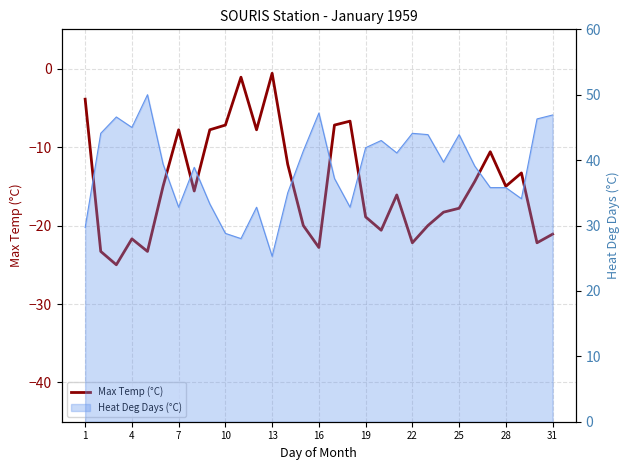

What is the difference between the maximum and minimum values?

24.4